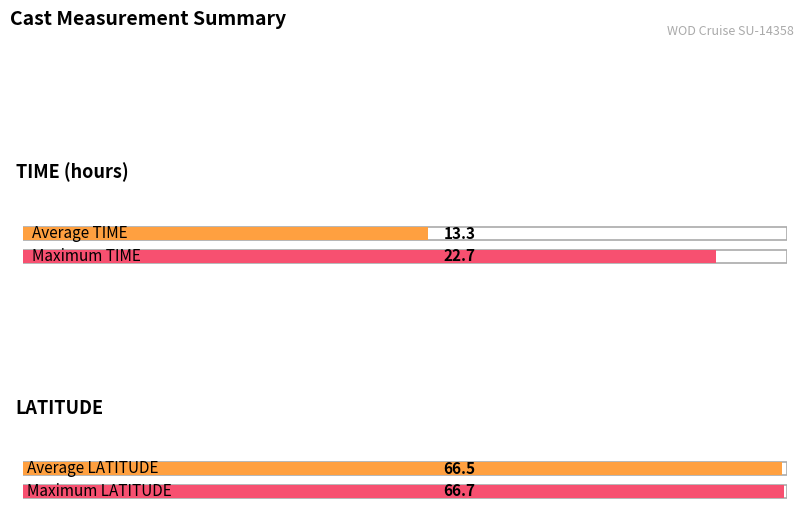

Between 8097962 and 8097981, which is larger?

8097981